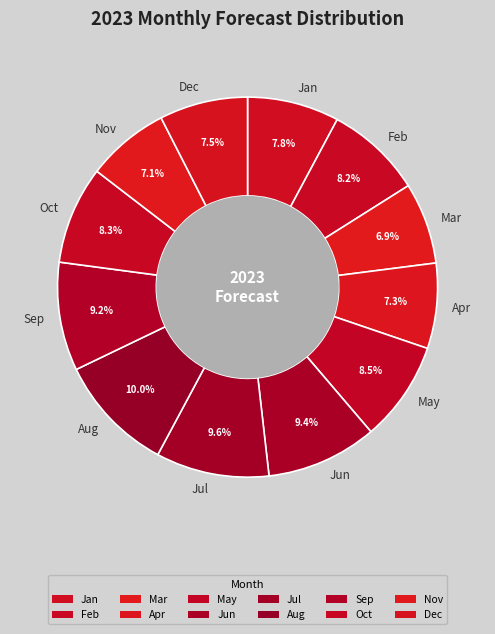

Is it true that Jul is 10% of the pie?

True